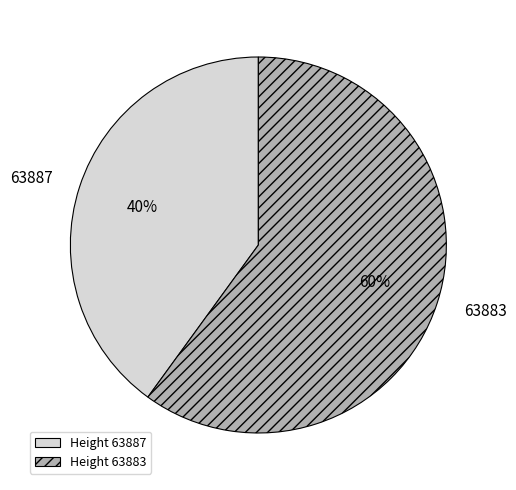

Rank the categories by value from lowest to highest.

Height 63887, Height 63883